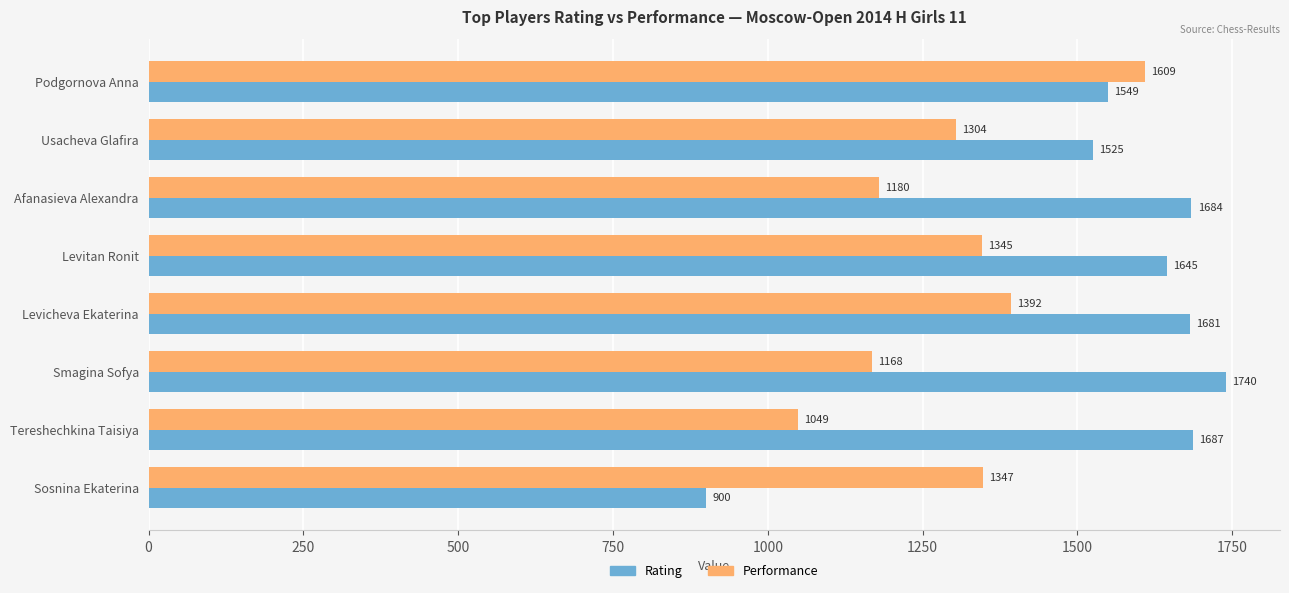

The value of Performance at Podgornova Anna is 2145. True or false?

False